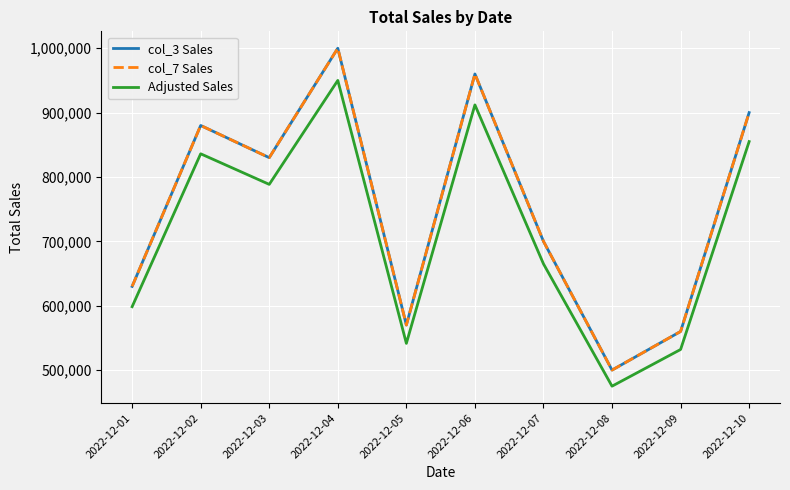

What is the total value across all series at 2022-12-04?

2950000